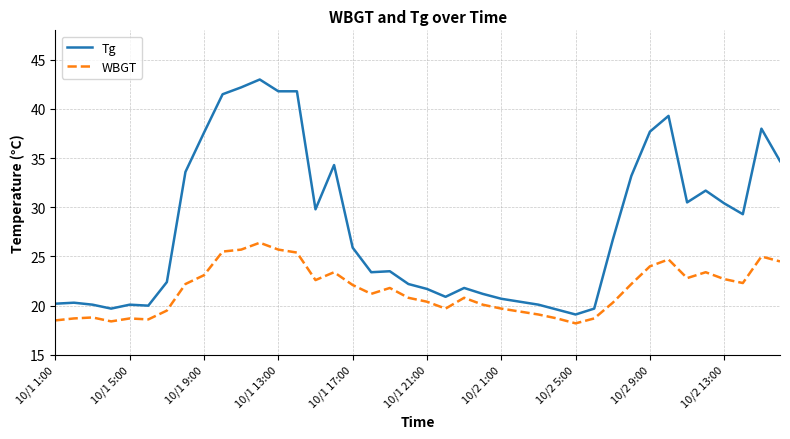

What is the difference between the maximum and minimum values in the WBGT series?

8.2